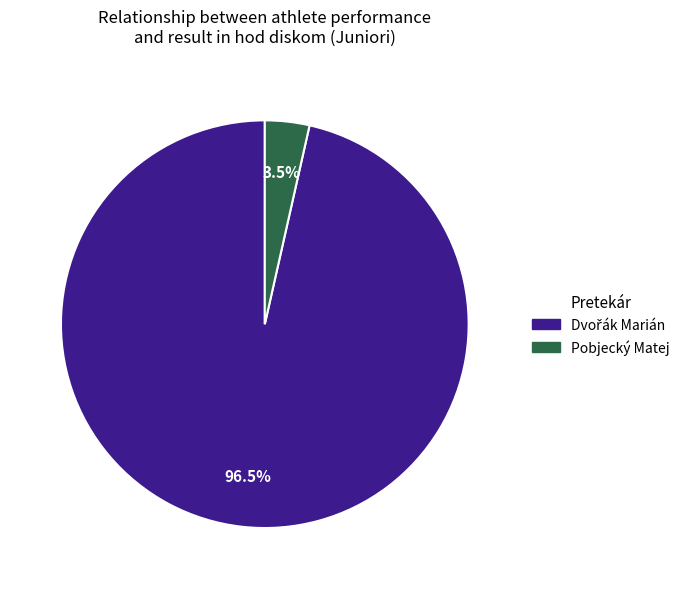

Which slice is the smallest?

Pobjecký Matej